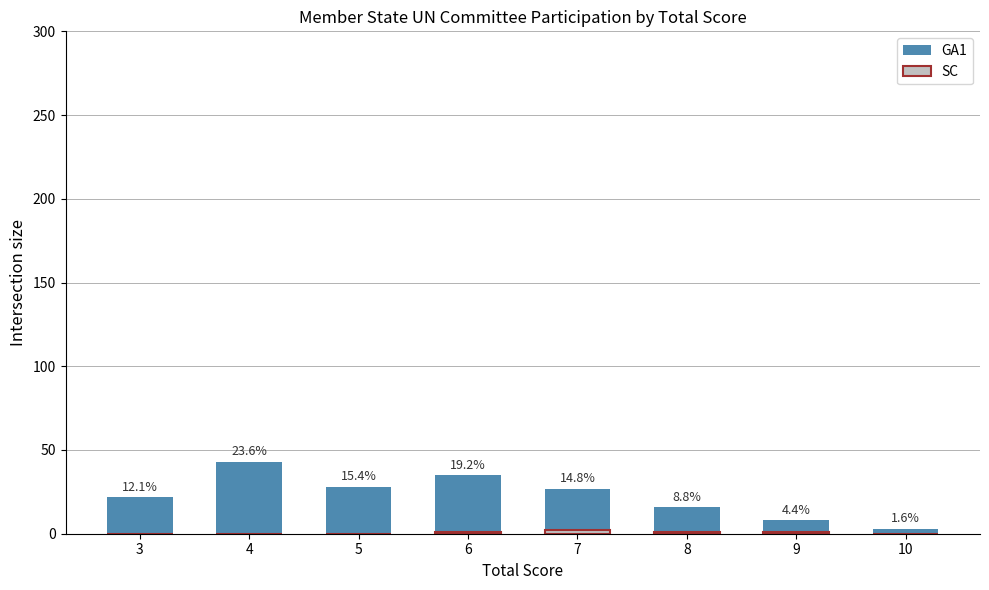

What is the maximum value for GA1?

43